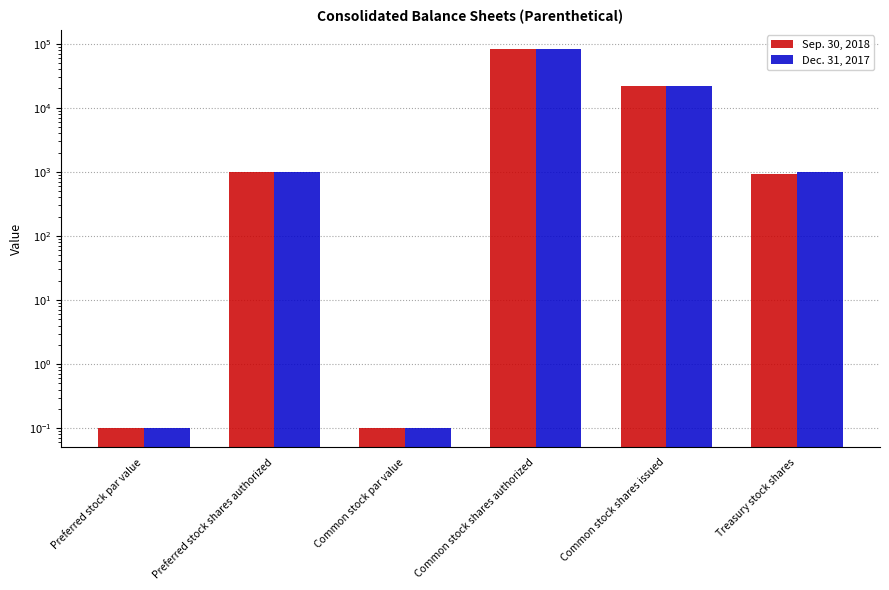

What is the difference between the second highest and minimum values in the Dec. 31, 2017 series?

21572.9